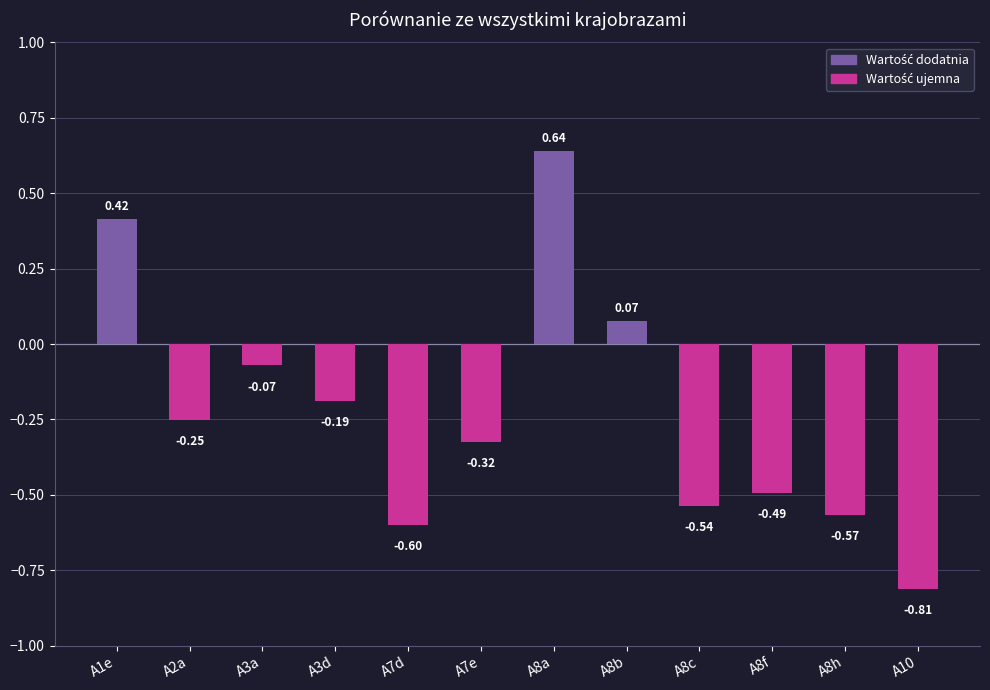

The value at A8a is 0.4. True or false?

False